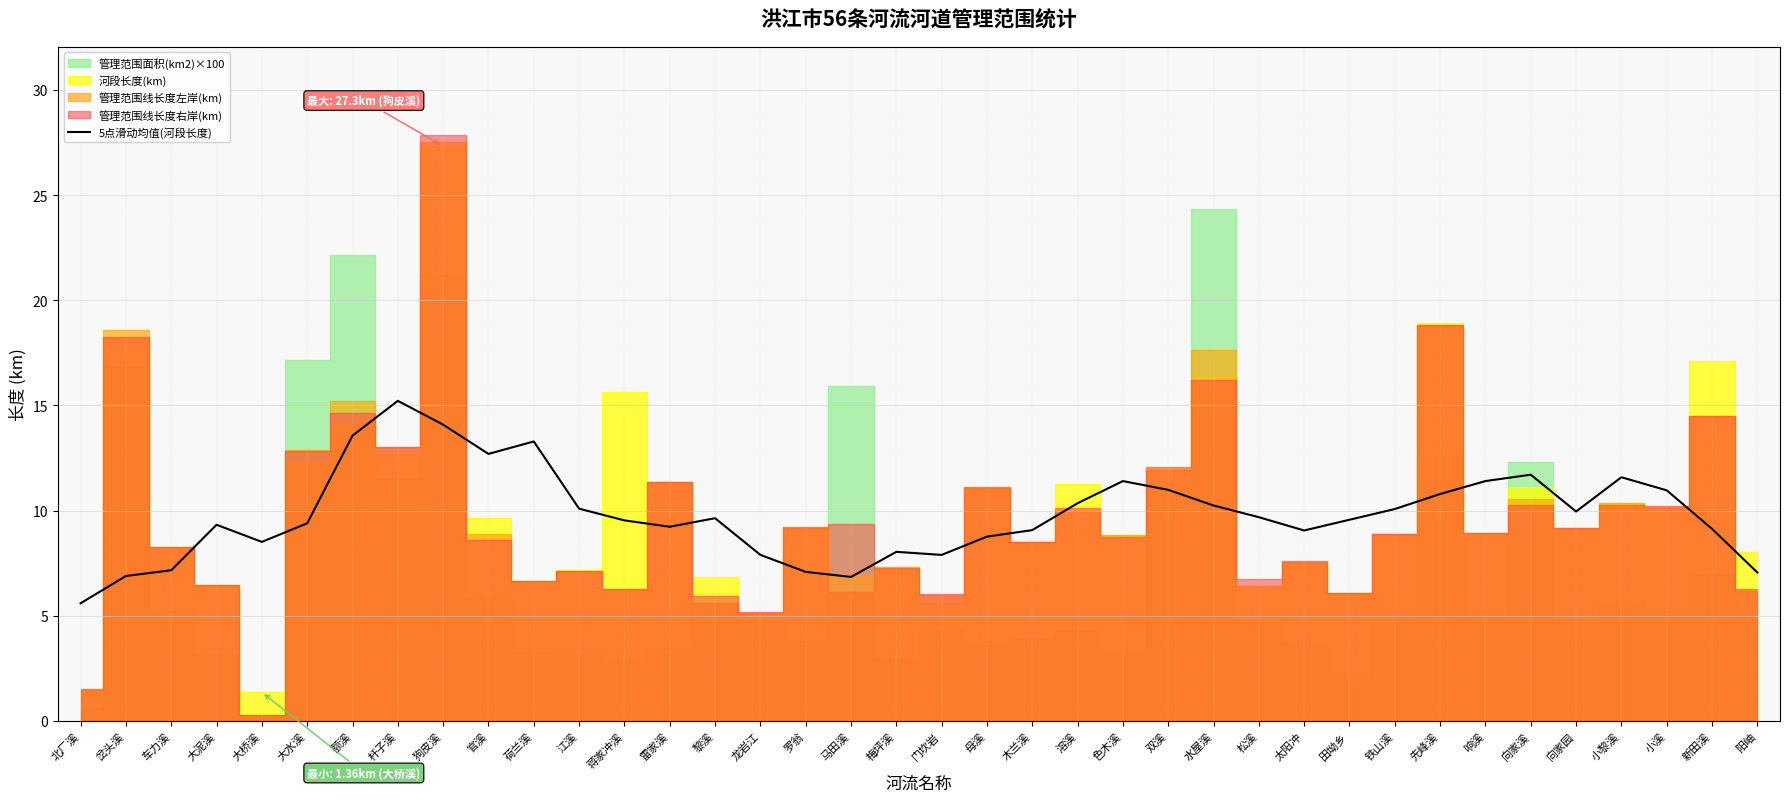

Is it true that 5点滑动均值(河段长度) equals 12.7 at 龙岩江?

False